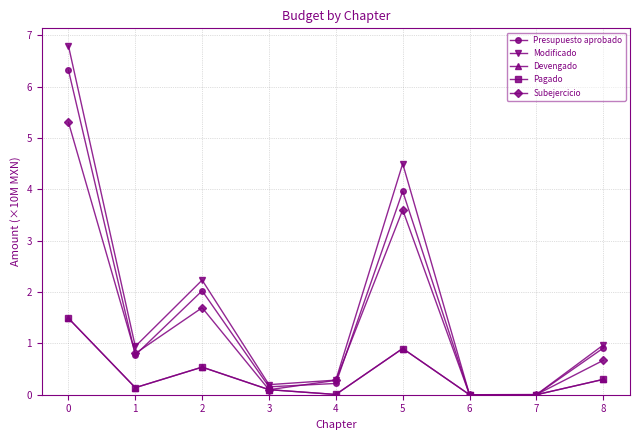

Which category has the lowest value across all series?

6